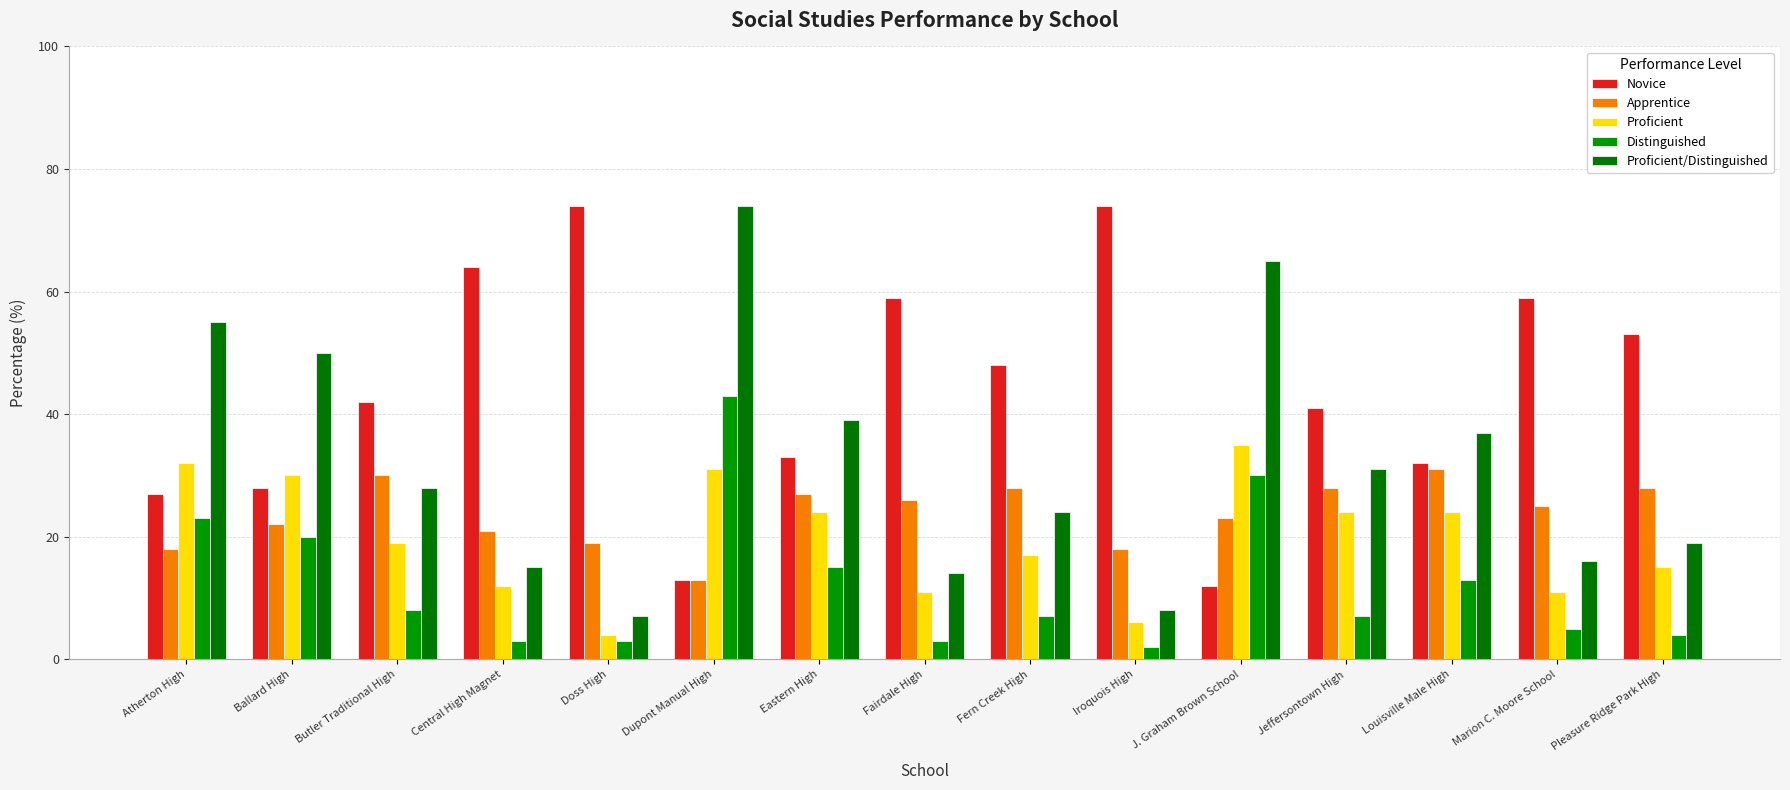

Between Central High Magnet and Dupont Manual High, which series saw the biggest shift?

Proficient/Distinguished